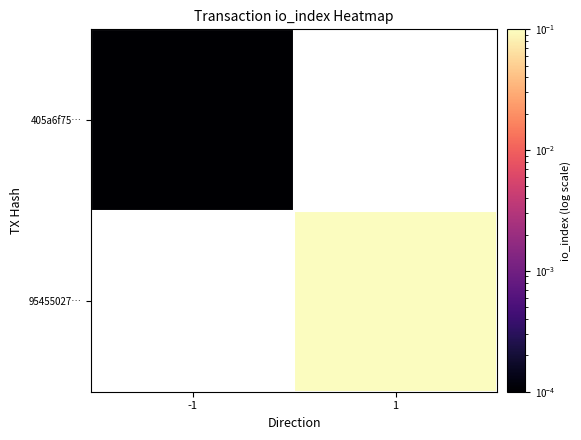

List the labels in order of 405a6f75… value, largest first.

-1, 1